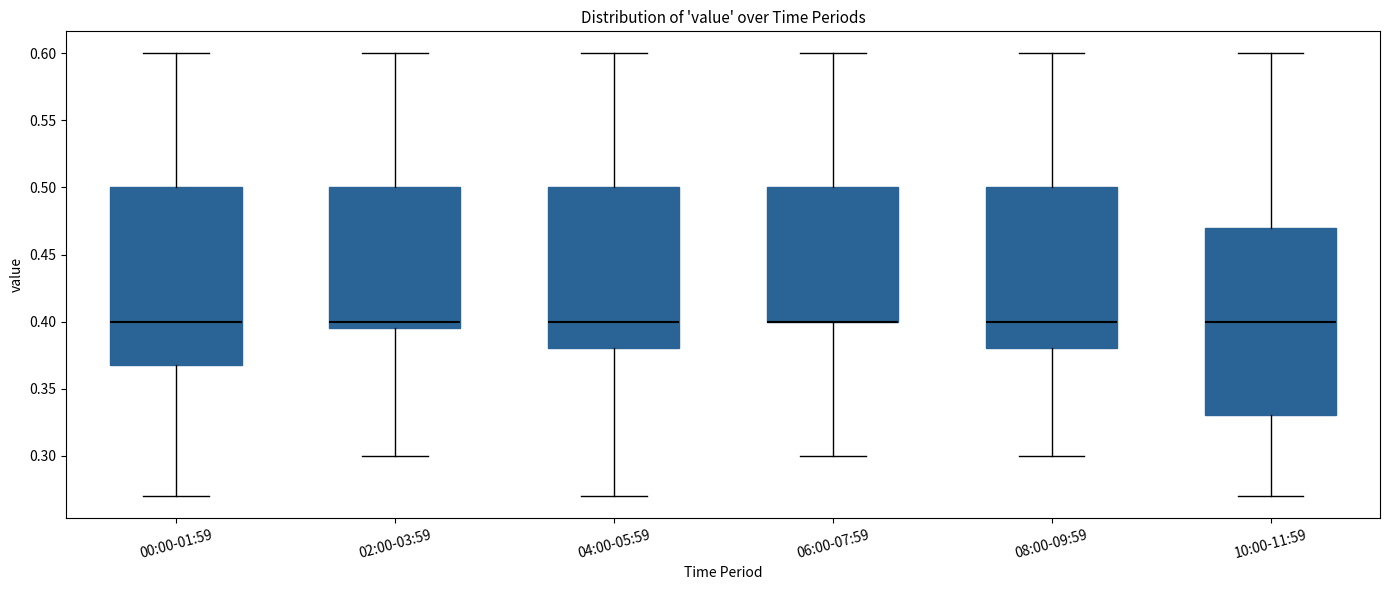

Where does the lower whisker of the box for 04:00-05:59 end on the y-axis? The values are not printed on the chart, so give them approximately, as read against the axis.

0.270